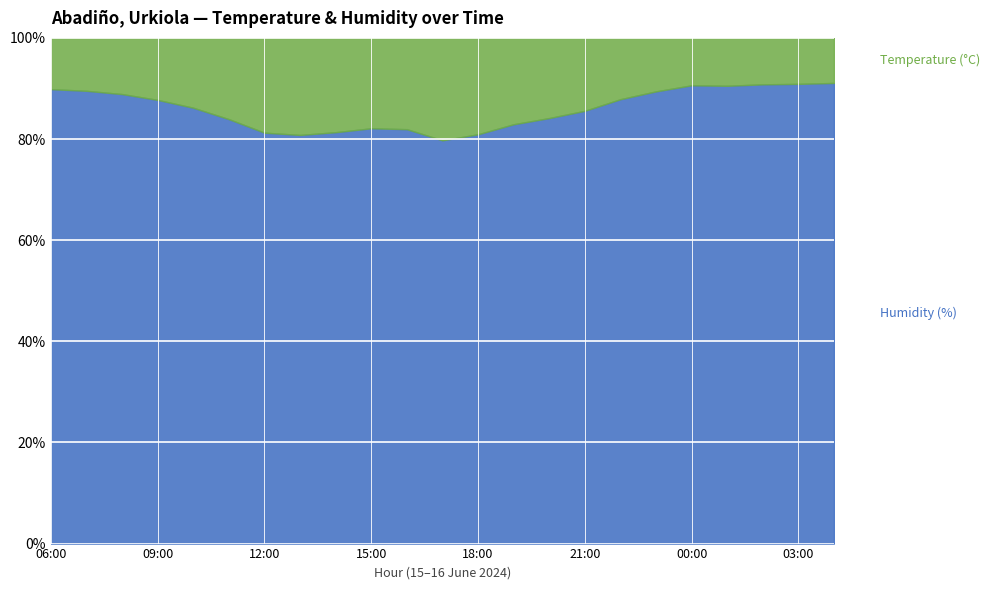

At how many categories does at least one series exceed 26?

23